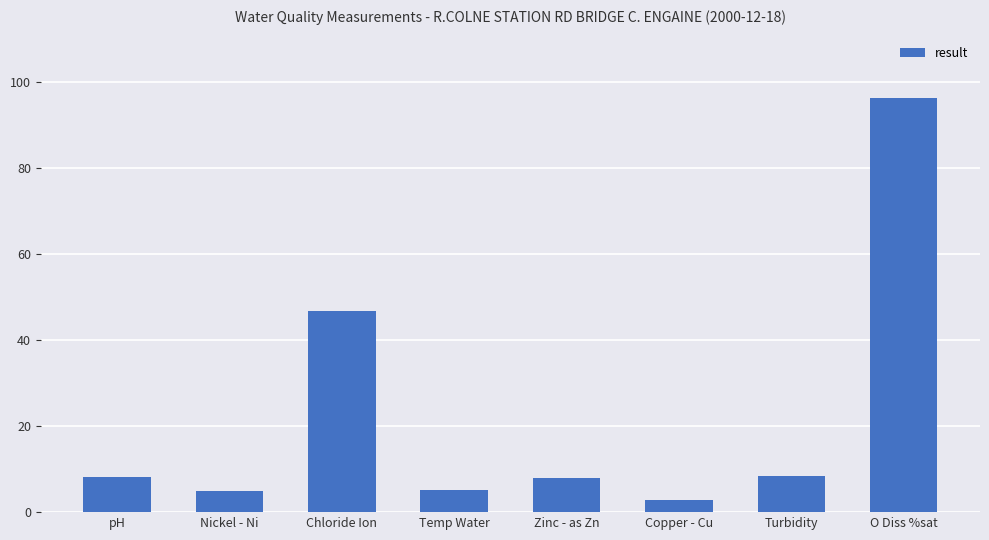

Which category has the highest value across all series?

O Diss %sat